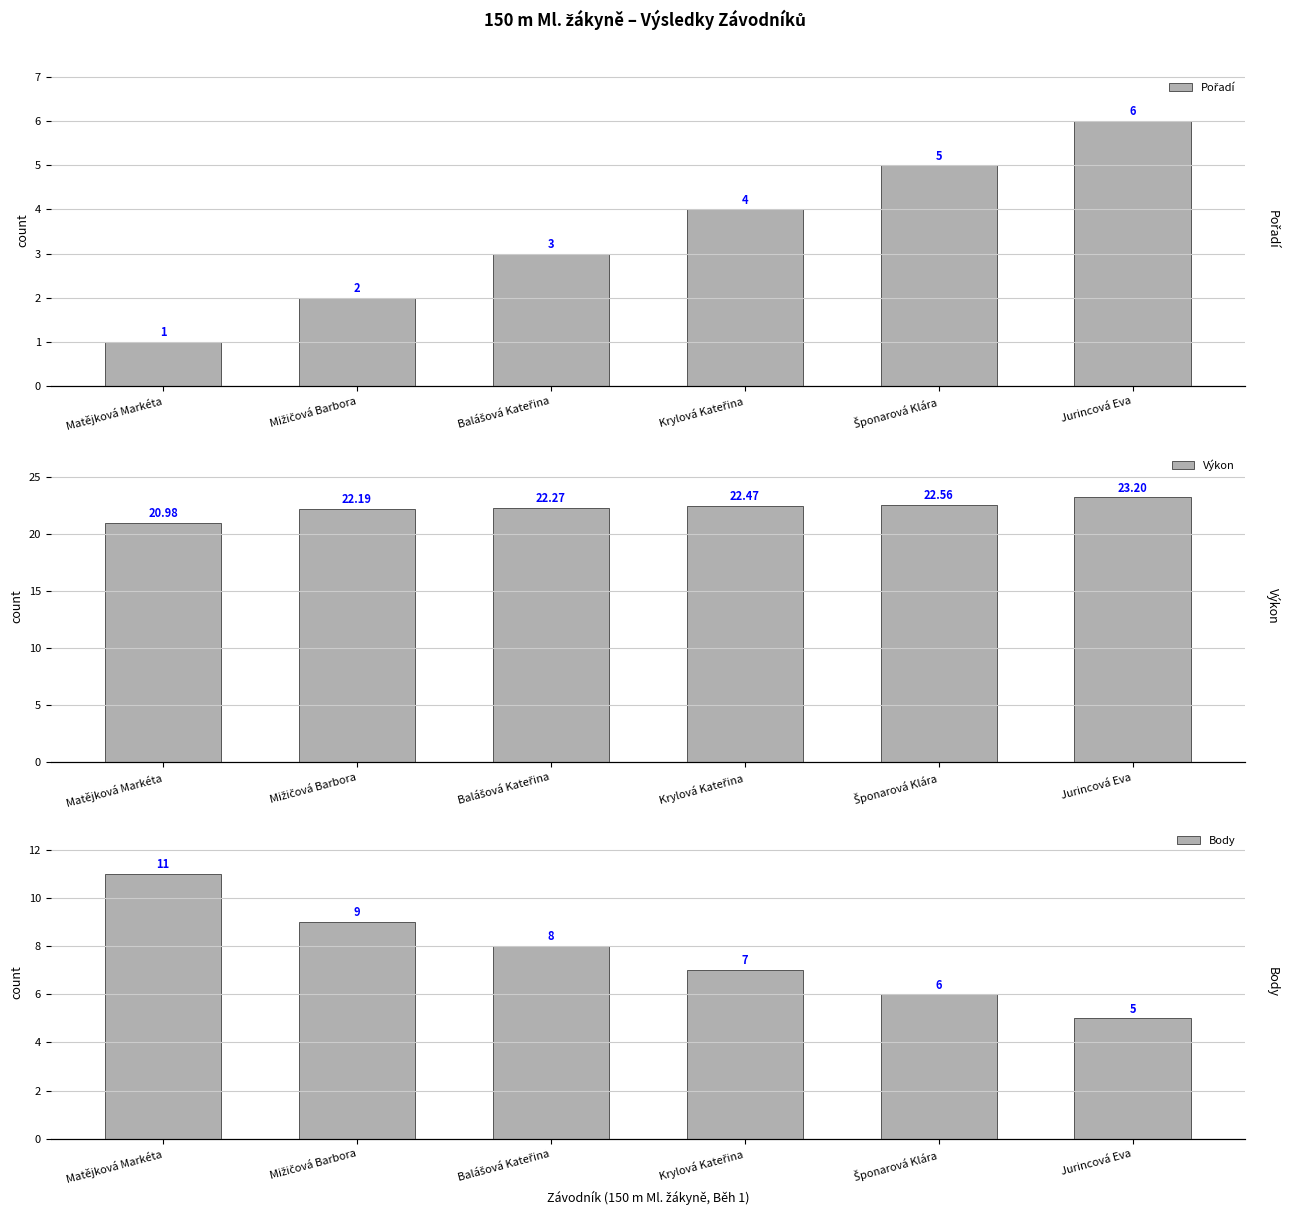

Reading left to right, transcribe all the data shown in this chart.

Pořadí: 1.0	2.0	3.0	4.0	5.0	6.0
Výkon: 21.0	22.2	22.3	22.5	22.6	23.2
Body: 11.0	9.0	8.0	7.0	6.0	5.0